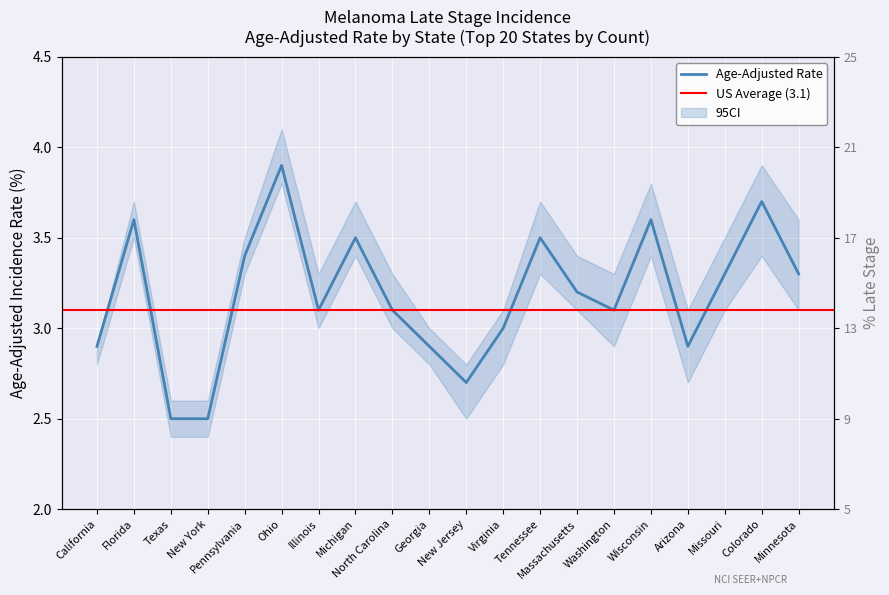

How many values in the Age-Adjusted Rate series exceed 3?

13